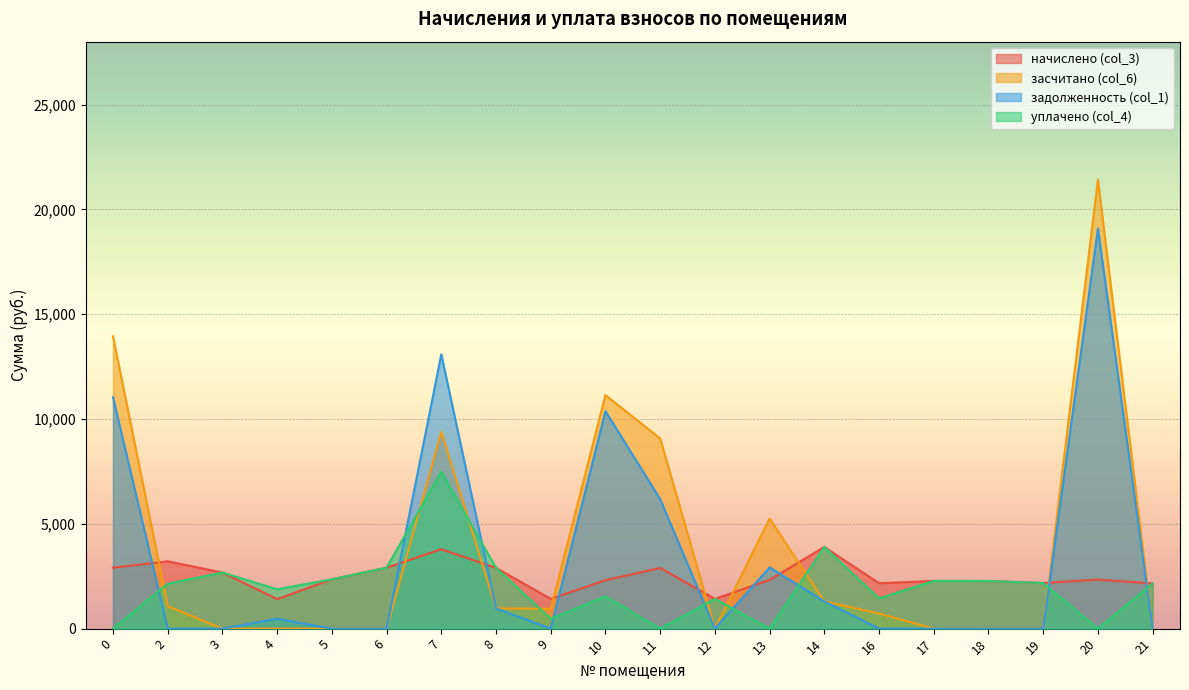

How many intersections are there between задолженность (col_1) and начислено (col_3)?

9